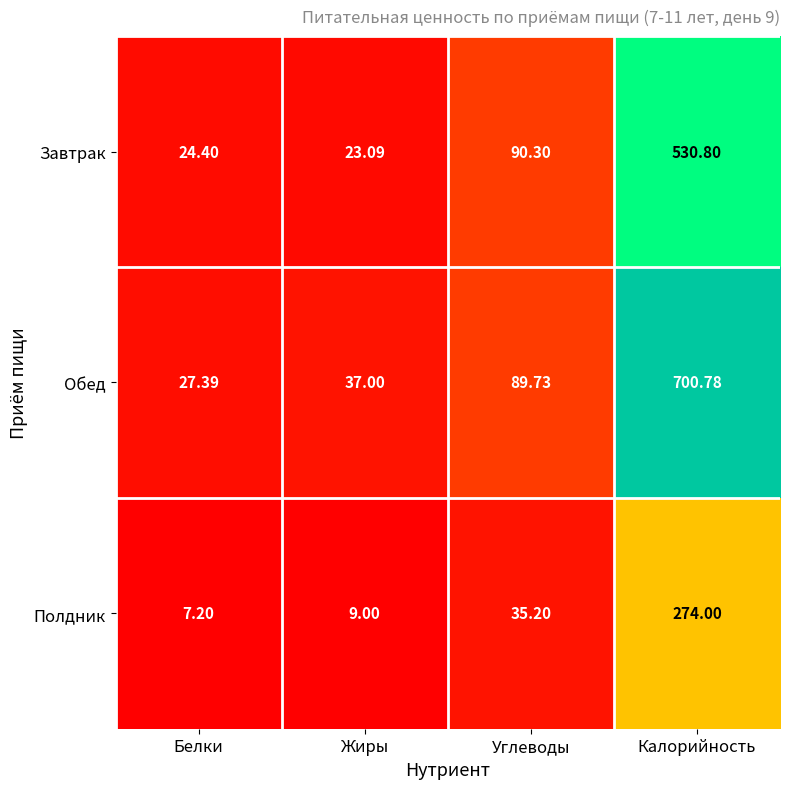

At which label does Полдник reach its minimum?

Белки